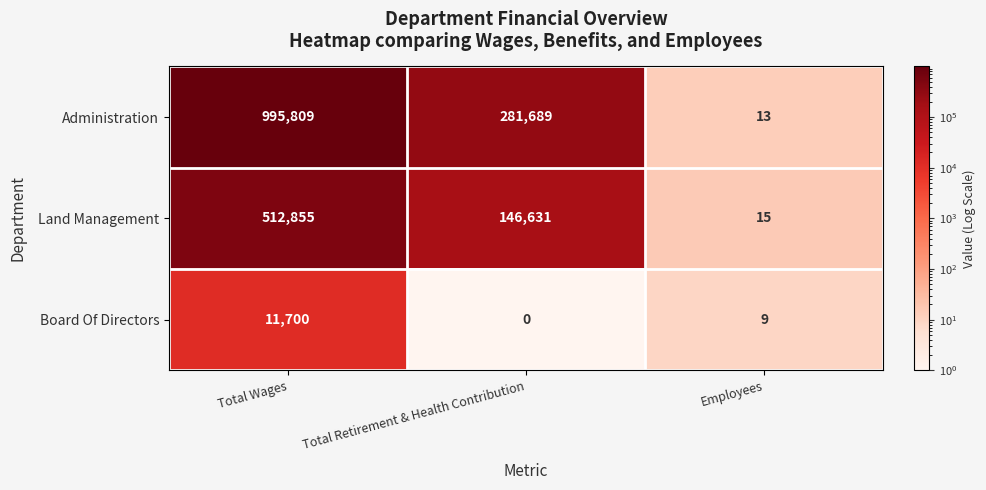

At which label does Administration reach its minimum?

Employees